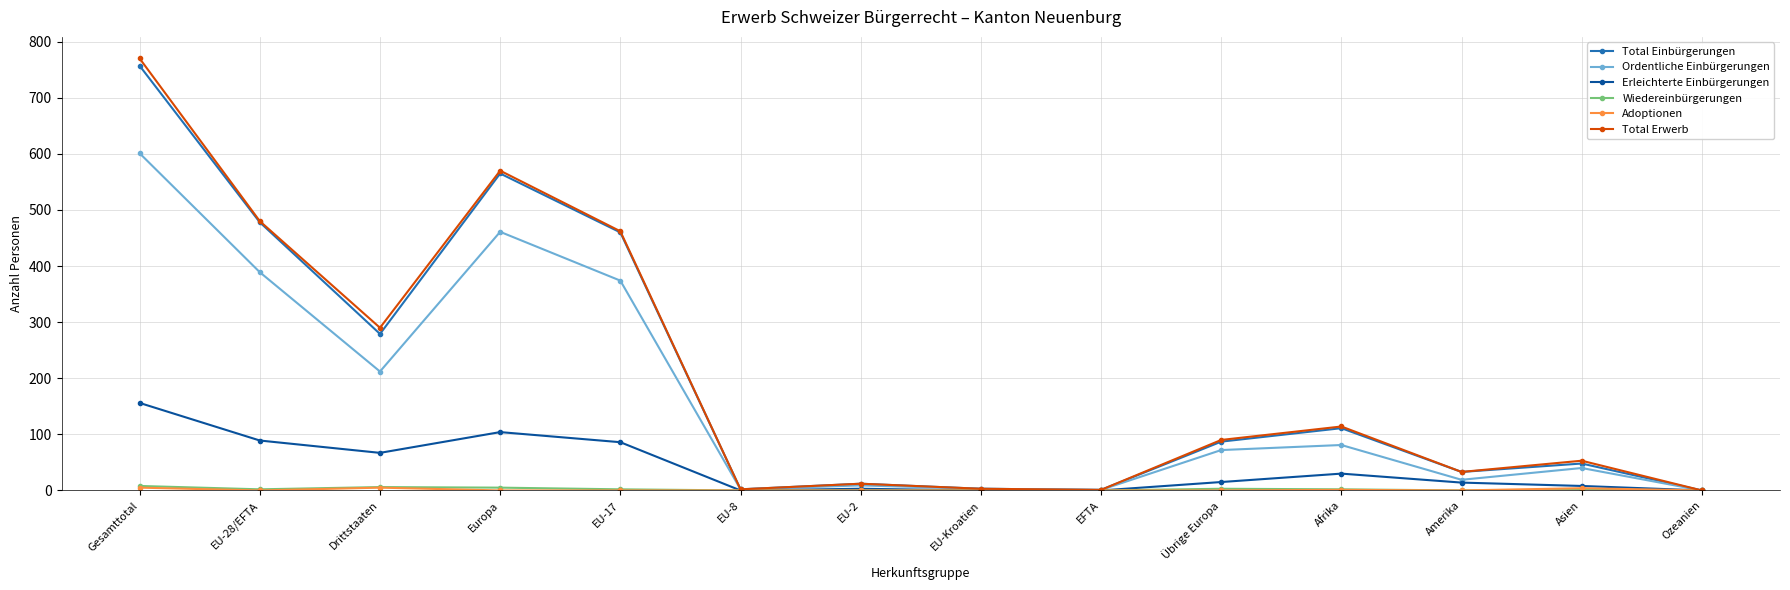

True or false: Erleichterte Einbürgerungen has more than 2 interior local peaks.

True